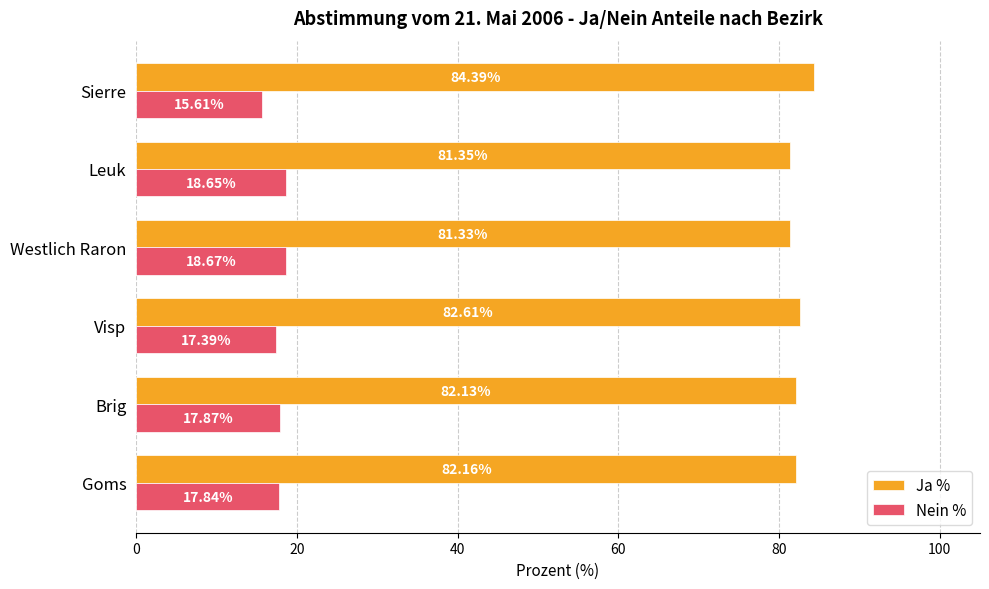

Count the number of categories in the chart.

6